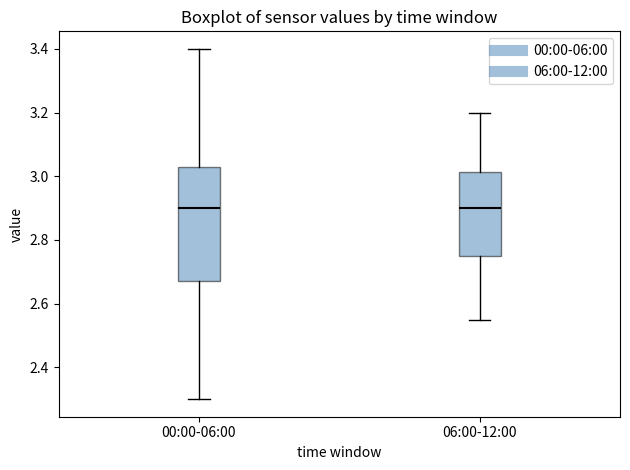

Where does the median line of the box for 00:00-06:00 sit on the y-axis? The values are not printed on the chart, so give them approximately, as read against the axis.

2.90